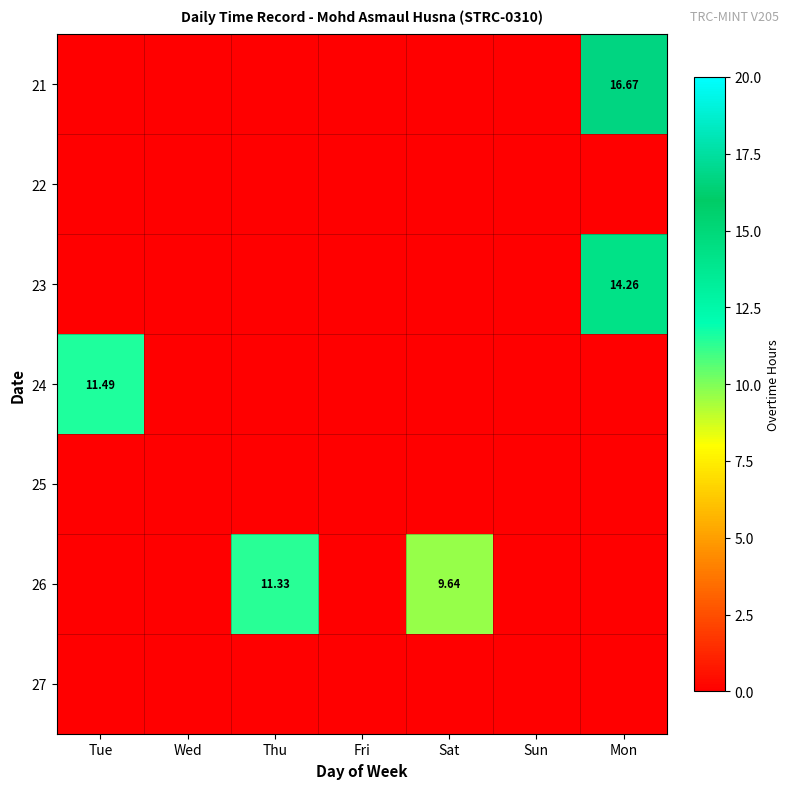

What is the difference between the 21 values at Fri and Mon?

16.7